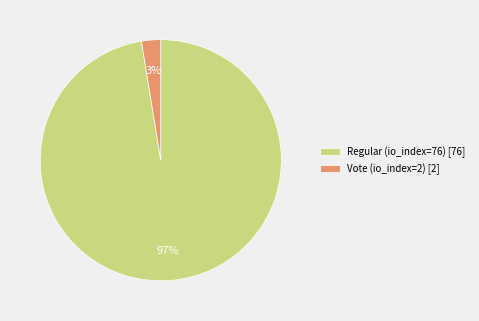

The Vote (io_index=2) [2] slice represents 10% of the pie. True or false?

False